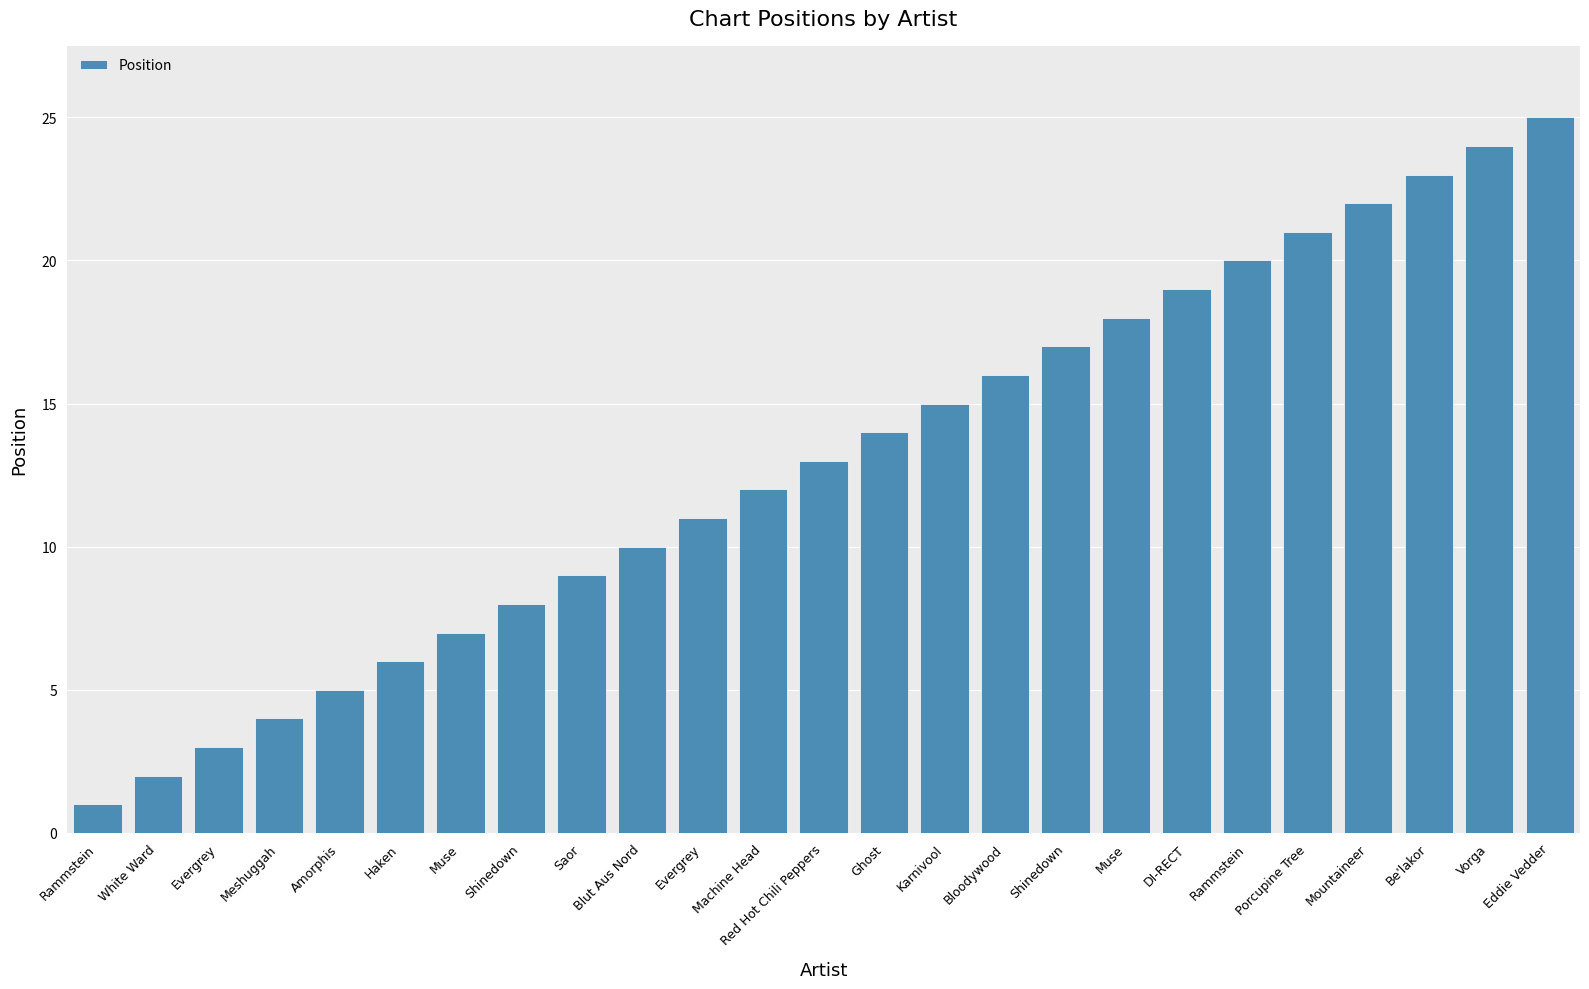

Reading left to right, extract all data points from this chart.

1	2	3	4	5	6	7	8	9	10	11	12	13	14	15	16	17	18	19	20	21	22	23	24	25